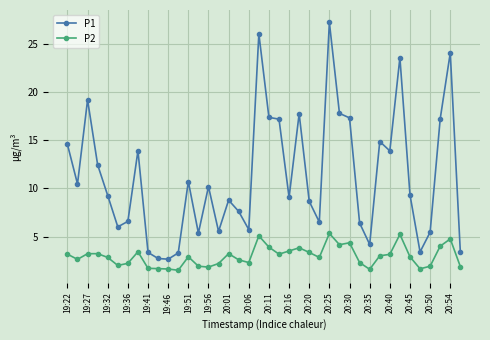

At how many categories does at least one series exceed 3?

38